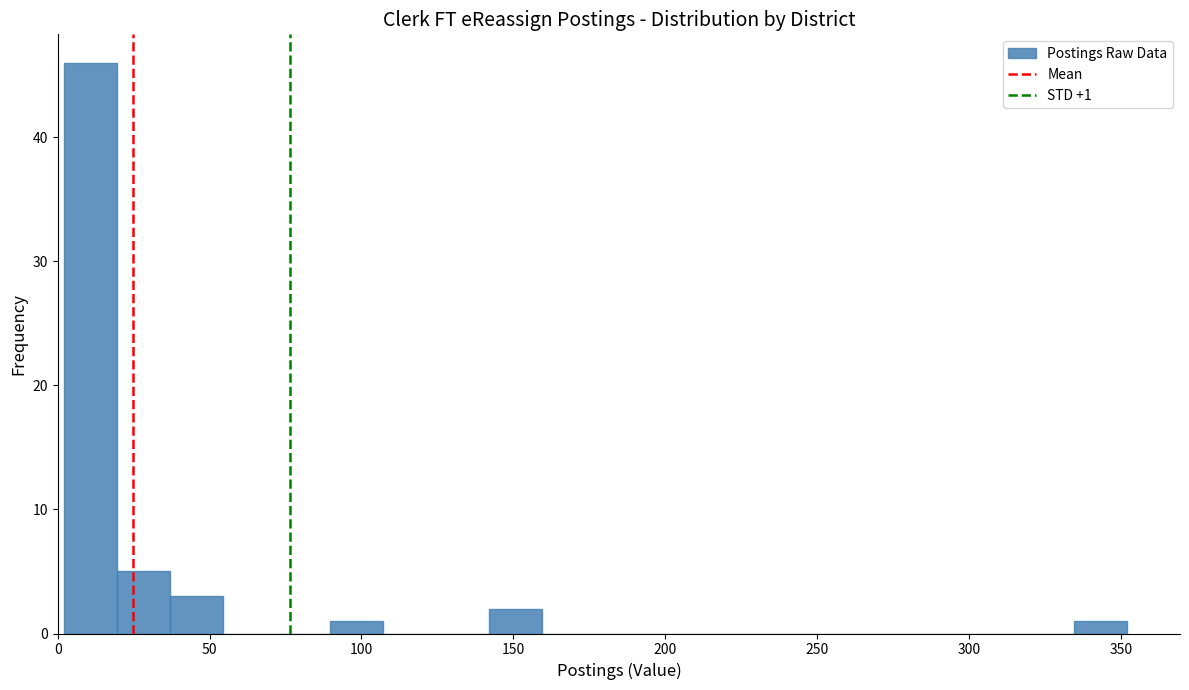

Read against the x-axis, roughly where is the centre of the tallest bar?

10